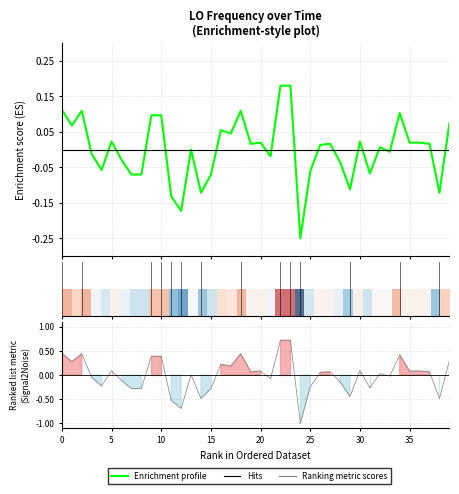

Is this an area chart (filled region under the line)?

No